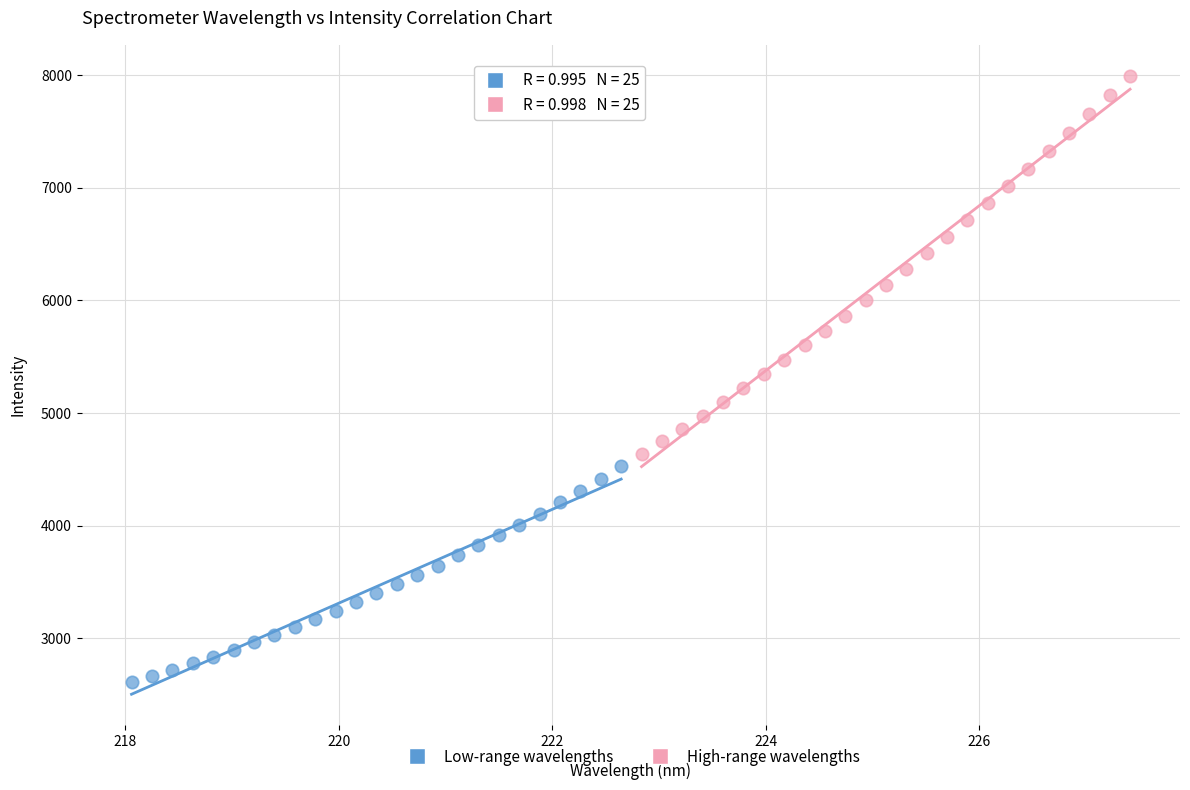

What are all the series names shown in the legend?

Low-range wavelengths, High-range wavelengths